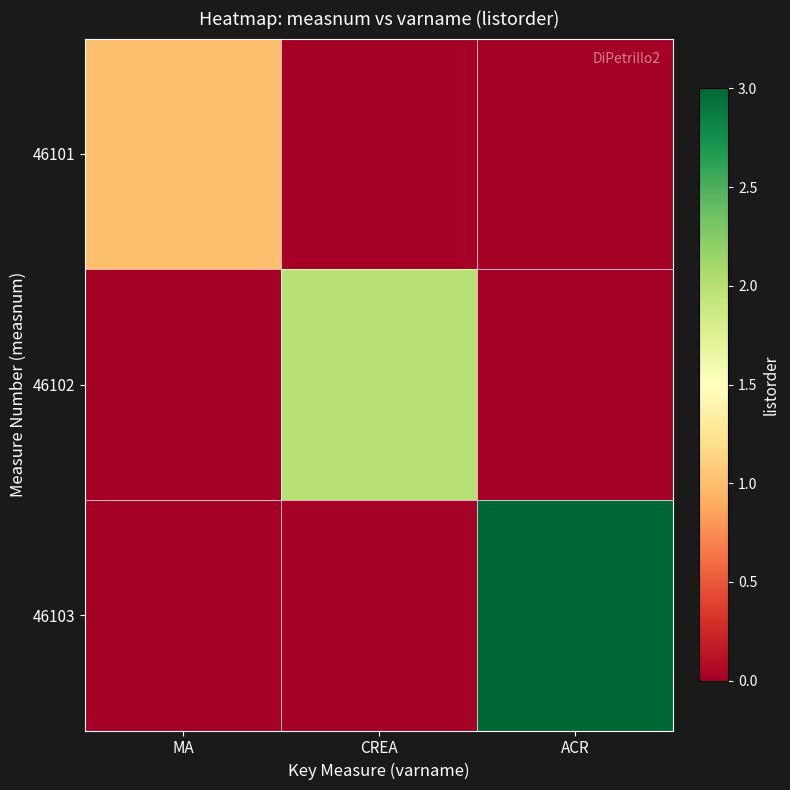

Which series has the largest total across all categories?

46103